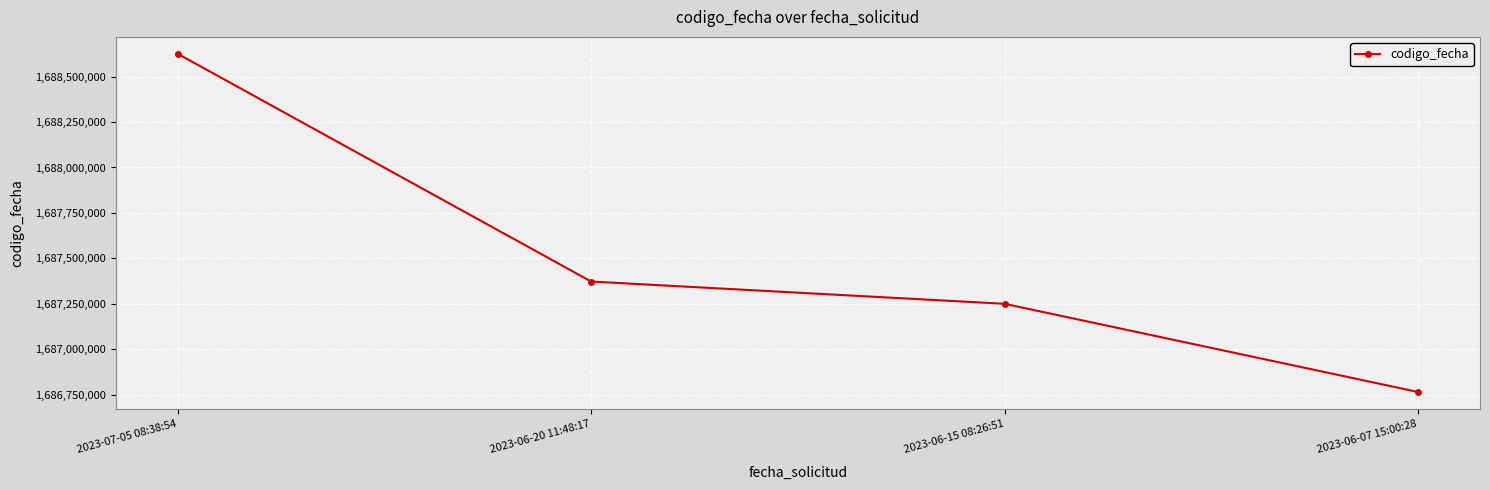

What is the sum of all values?

6750011224